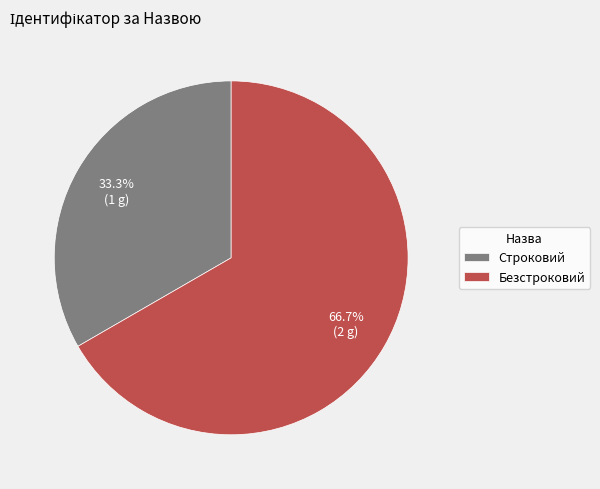

Which has a higher value, Строковий or Безстроковий?

Безстроковий